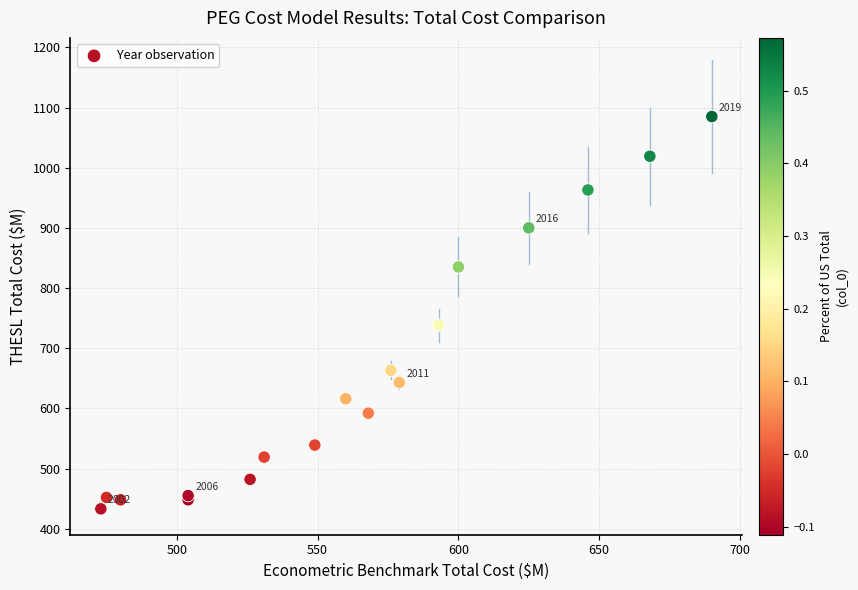

What Y value in the scatter plot is closest to 759?

738